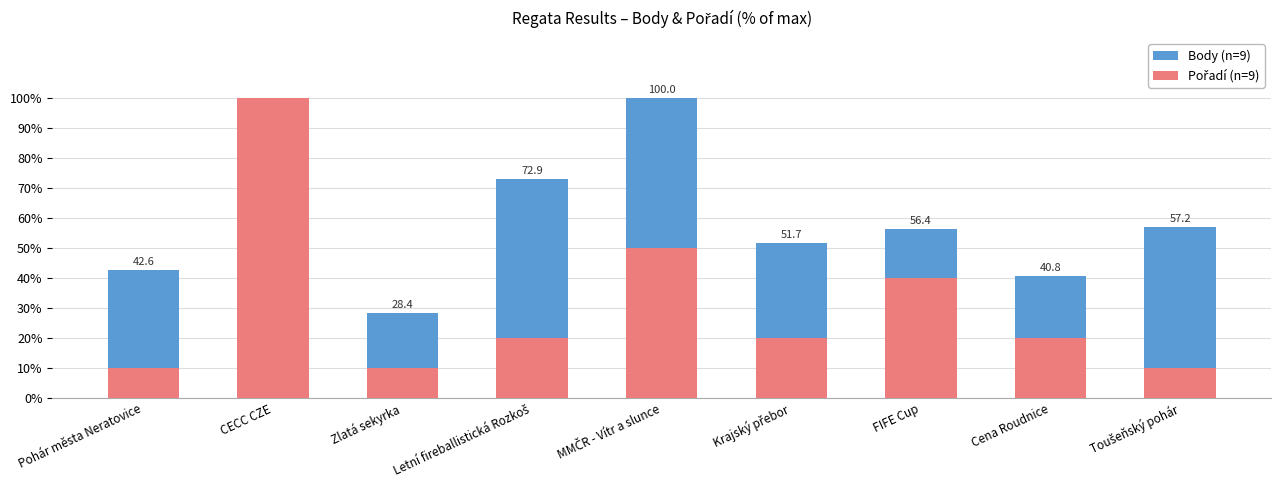

What is the label of the 1st bar from the right?

Toušeňský pohár